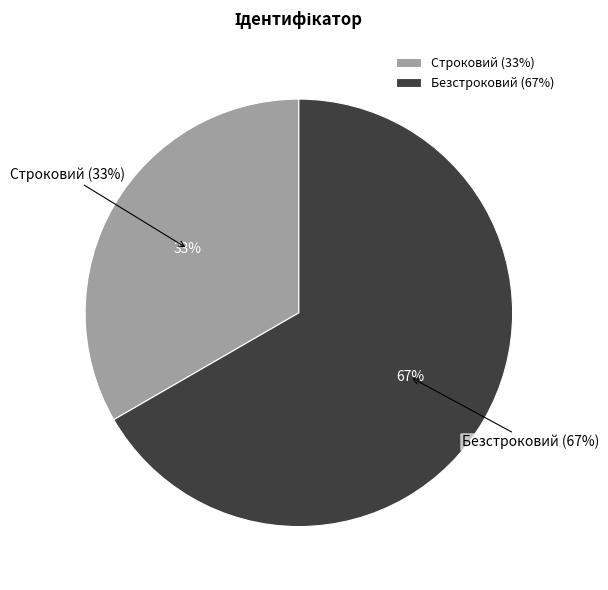

Which has a higher value, Строковий or Безстроковий?

Безстроковий